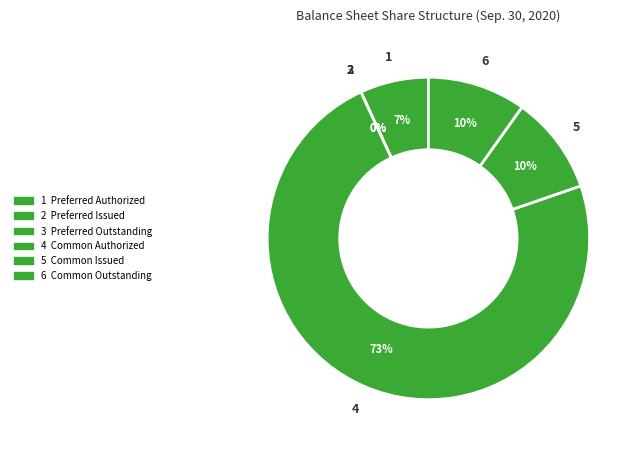

What is the change in value from Preferred Issued to Common Authorized?

+320000000